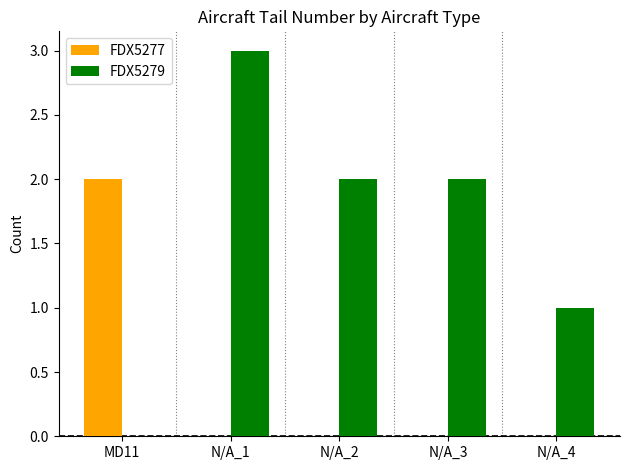

Which series changed the most between N/A_1 and N/A_2?

FDX5279